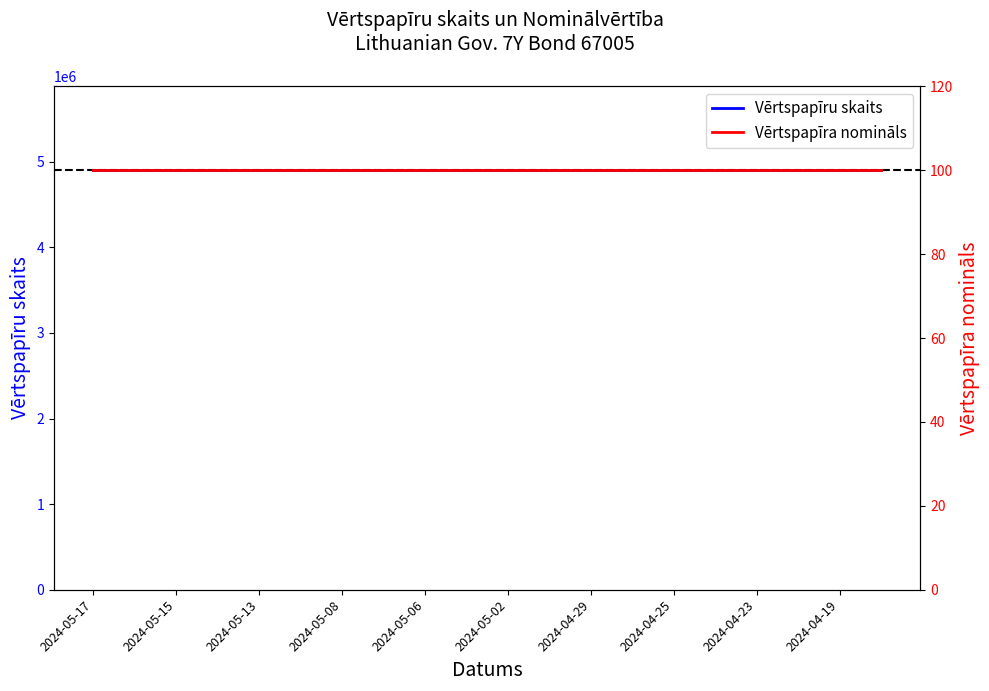

Does the chart display data point markers on the line(s)?

No